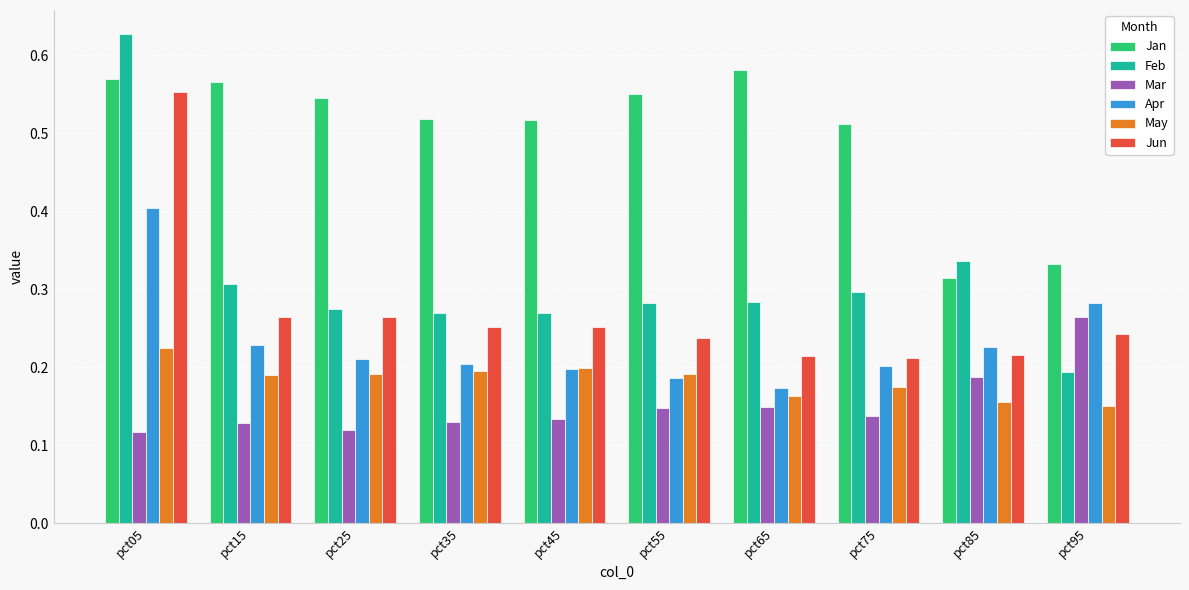

What are all the series names shown in the legend?

Jan, Feb, Mar, Apr, May, Jun